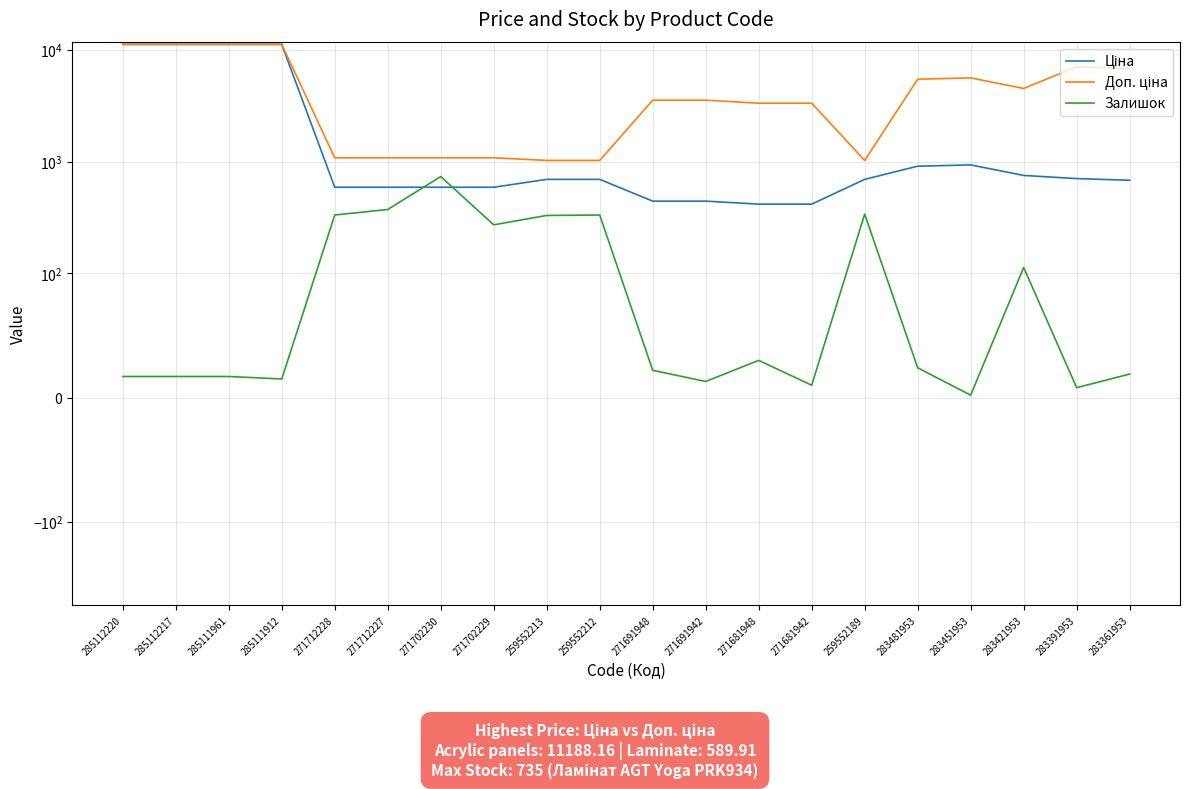

True or false: Залишок has a value of 22.0 at 271691948.

True